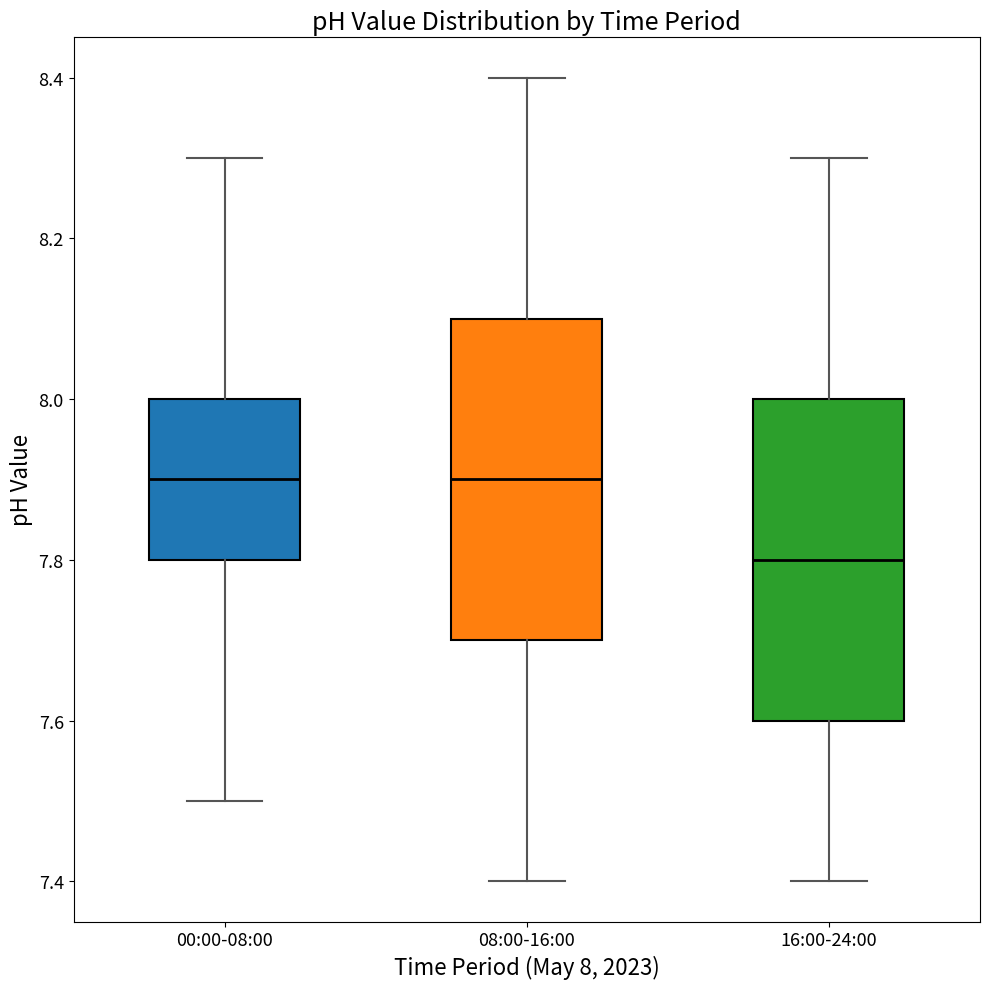

Reading left to right, read every box against the y-axis: the position of its median line, the range the box covers, and the ends of its whiskers. The values are not printed on the chart, so give them approximately, as read against the axis.

00:00-08:00: median 7.9, box 7.8 to 8.0, whiskers 7.5 to 8.3
08:00-16:00: median 7.9, box 7.7 to 8.1, whiskers 7.4 to 8.4
16:00-24:00: median 7.8, box 7.6 to 8.0, whiskers 7.4 to 8.3